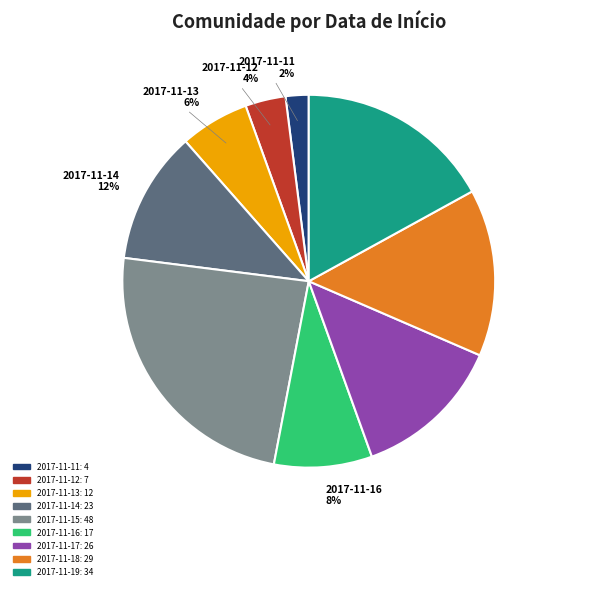

How many segments does this pie chart have?

9